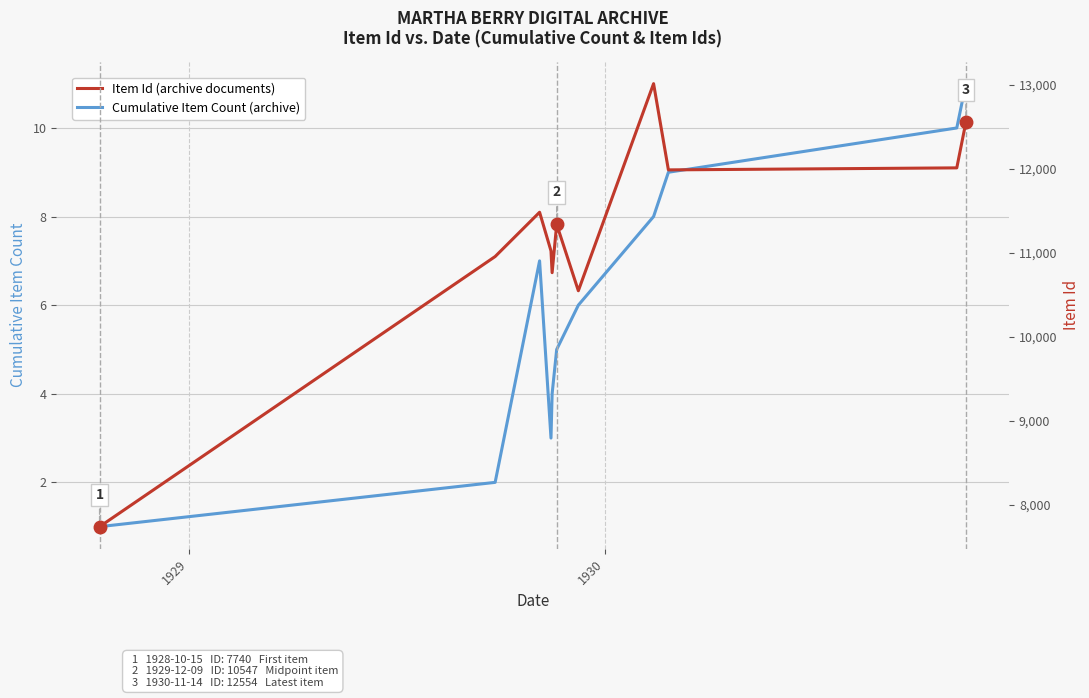

What is the highest value of the Cumulative Item Count (archive) series?

11